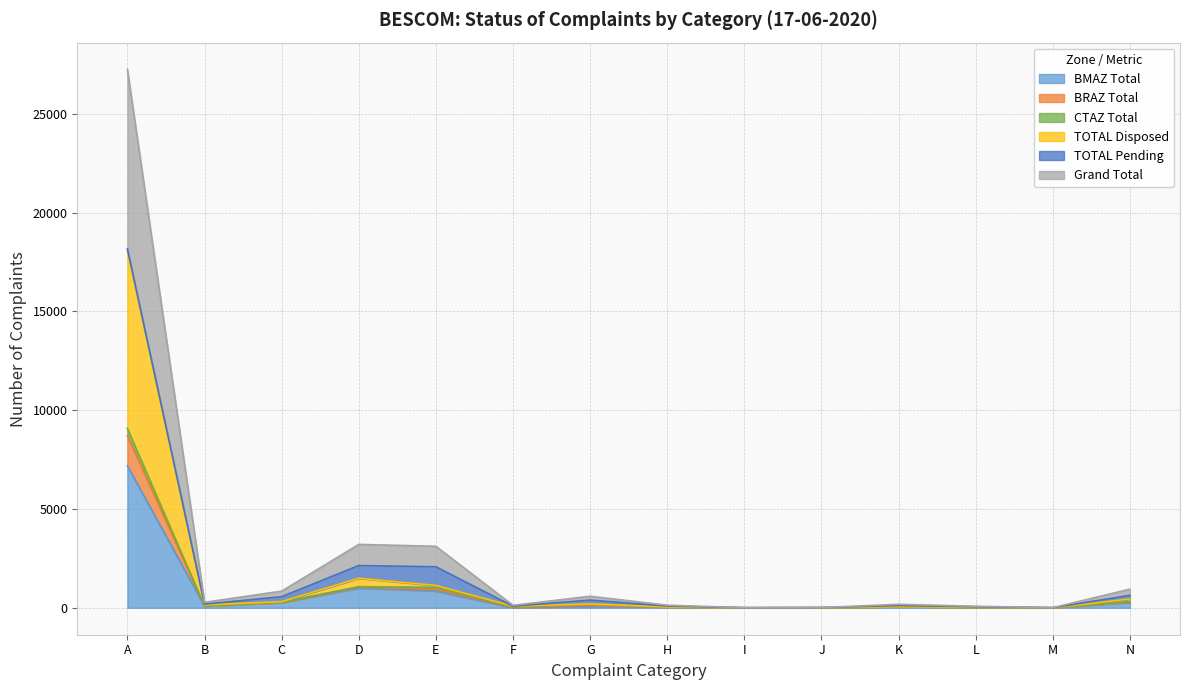

Where is TOTAL Disposed nearest to the value 4355?

D